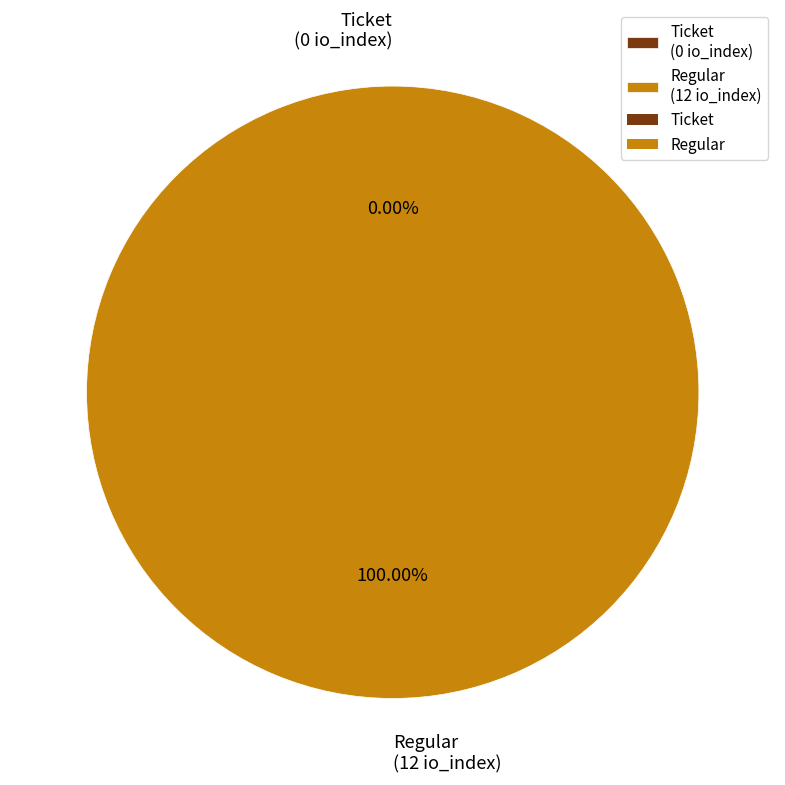

Rank the categories by value from lowest to highest.

Ticket, Regular